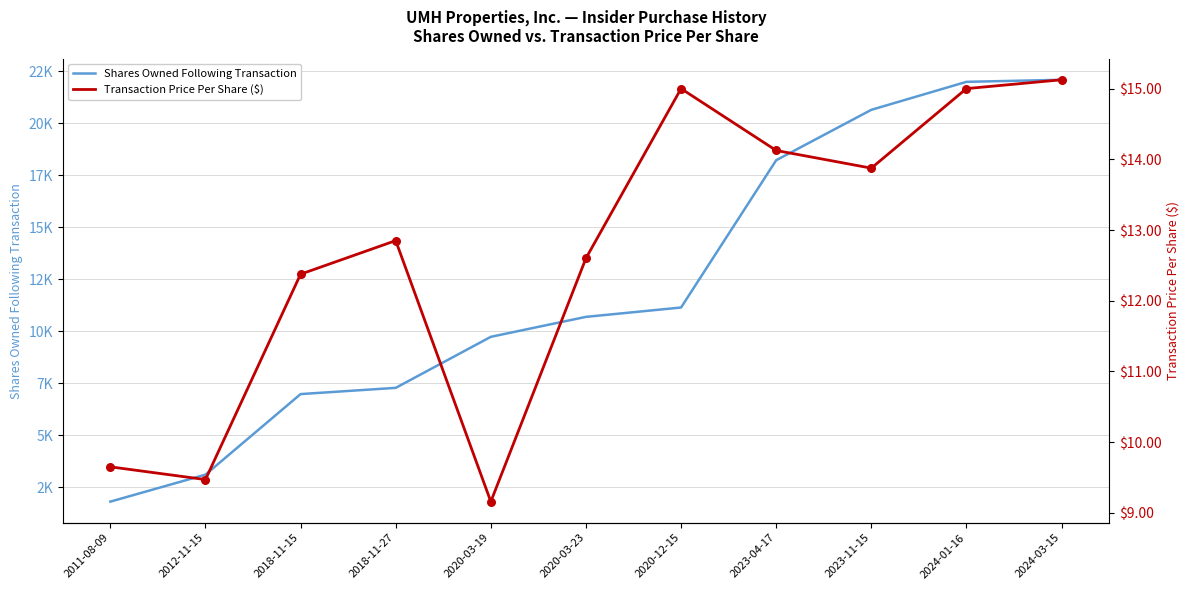

What is the total value across all series at 2020-03-19?

9733.2